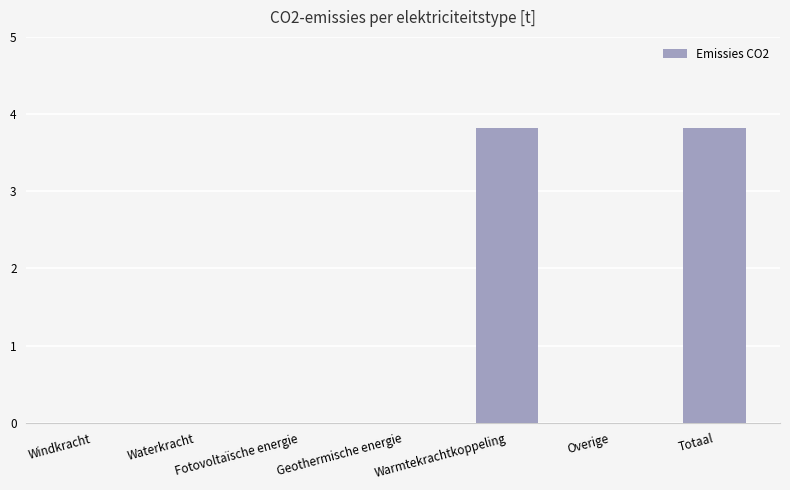

Reading right to left, extract all data points from this chart.

Totaal=3.8	Overige=0.0	Warmtekrachtkoppeling=3.8	Geothermische energie=0.0	Fotovoltaïsche energie=0.0	Waterkracht=0.0	Windkracht=0.0